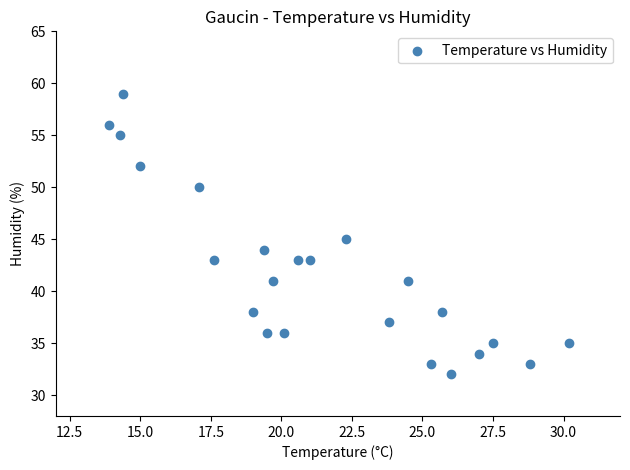

What is the range of Y values (max minus min)?

27